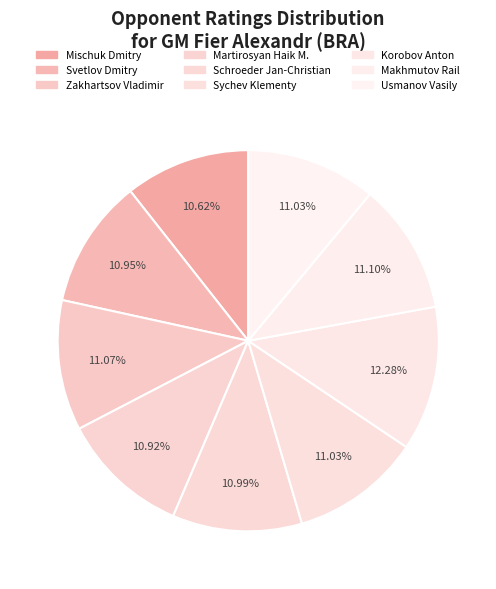

To the nearest percent, what portion does Sychev Klementy represent?

11%